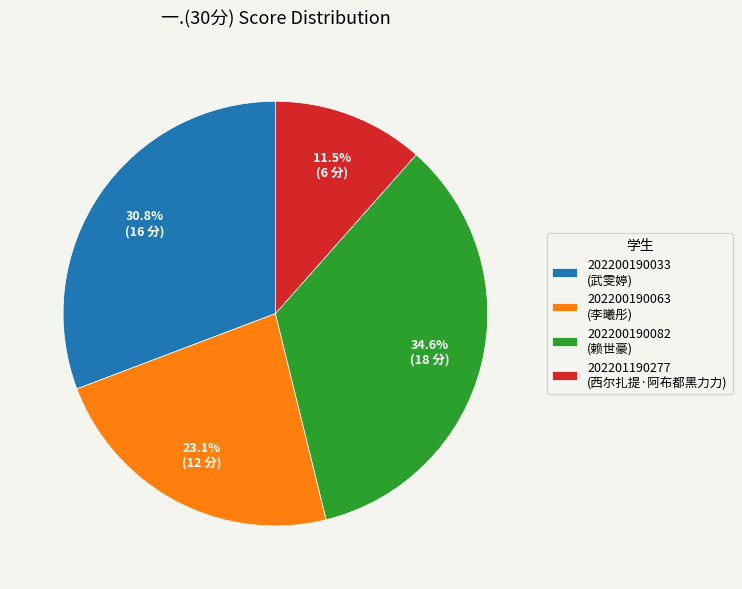

How many slices are in this pie chart?

4